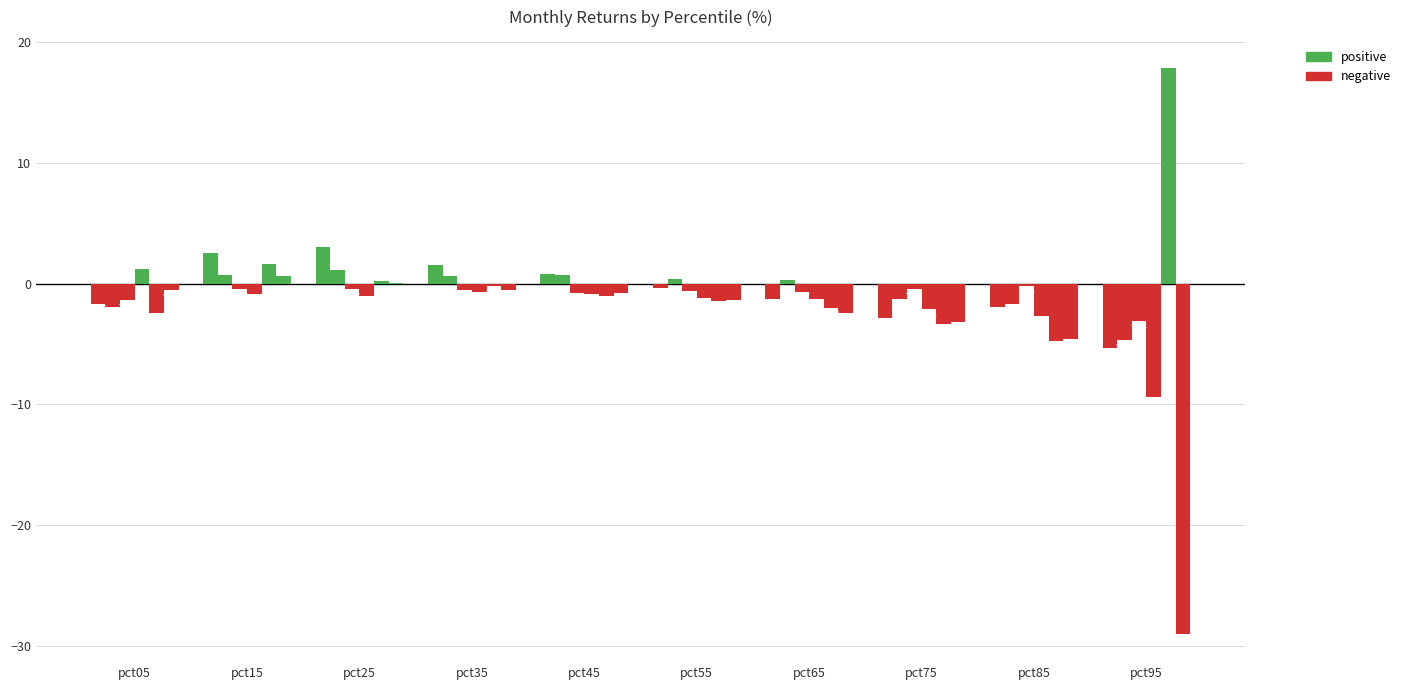

Are the bars grouped side by side (vs. stacked)?

Yes